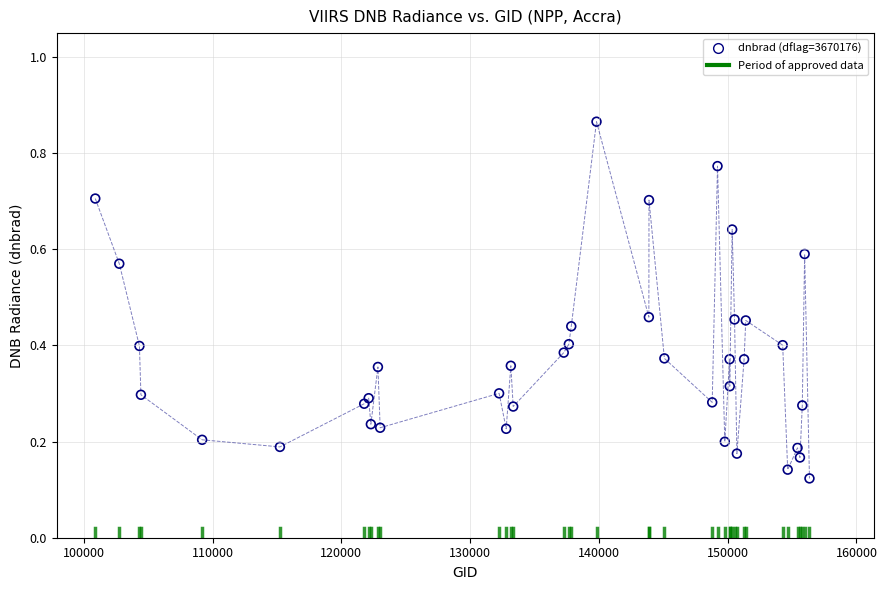

What is the range of Y values (max minus min)?

0.7